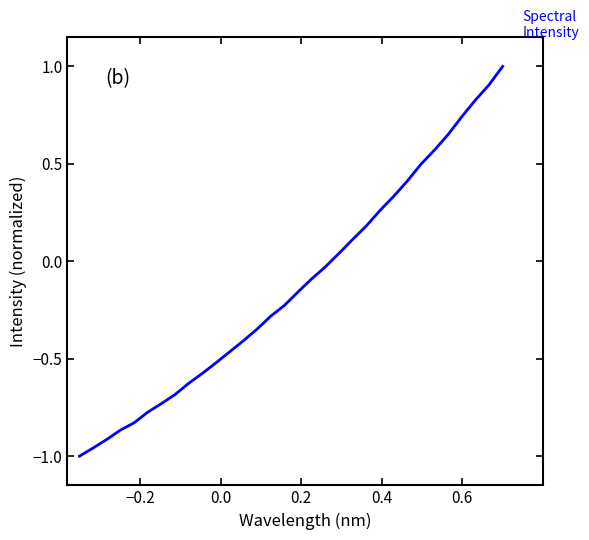

What is the maximum value shown in the chart?

1.0